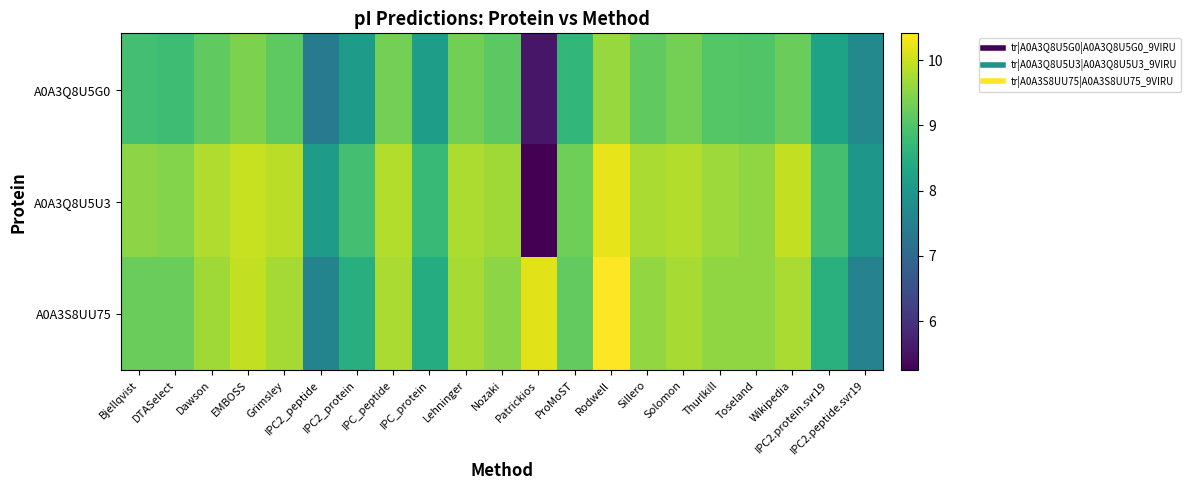

Between Bjellqvist and Thurlkill, which series saw the biggest shift?

A0A3S8UU75